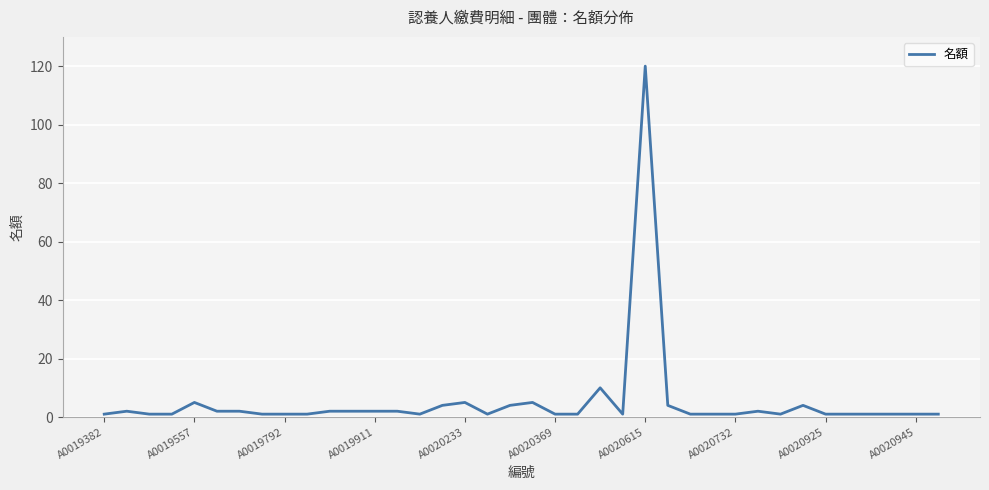

What is the maximum value shown in the chart?

120